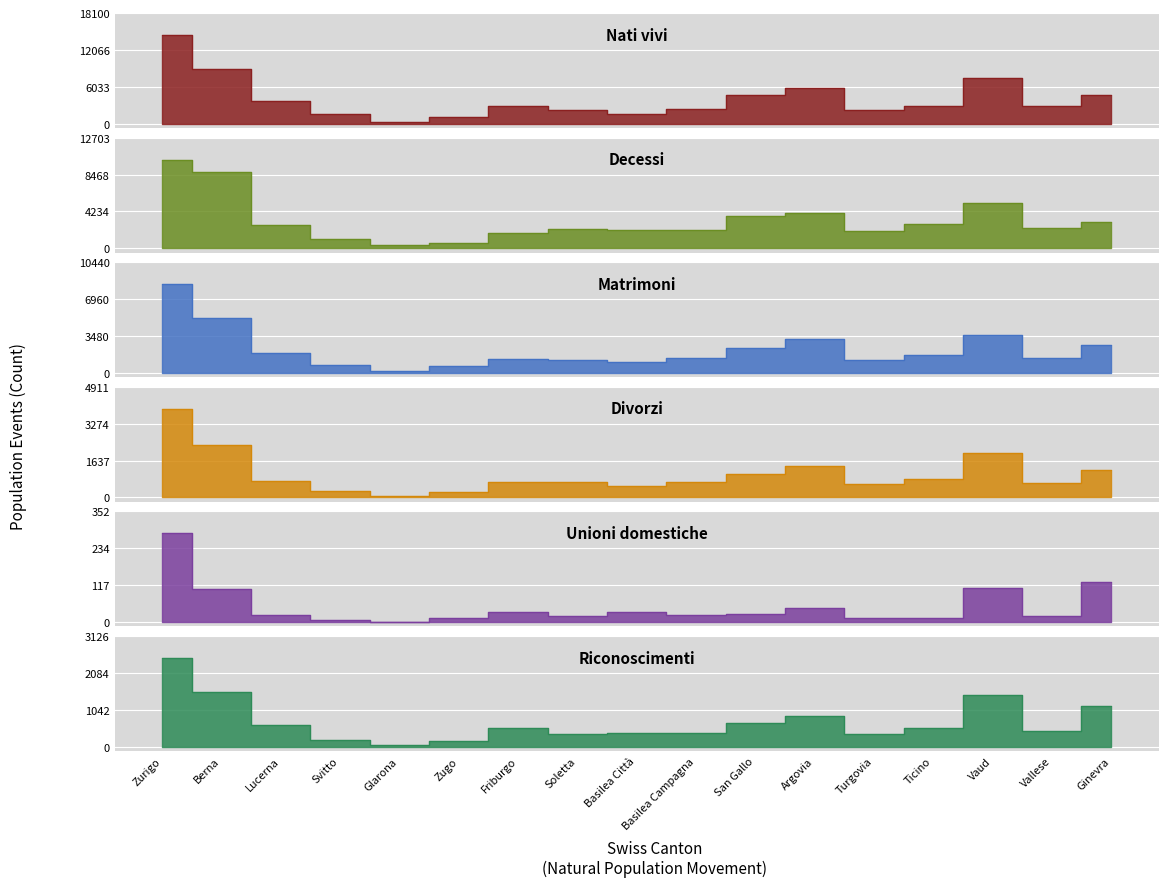

What is the difference between the Unioni domestiche values at Glarona and Svitto?

5